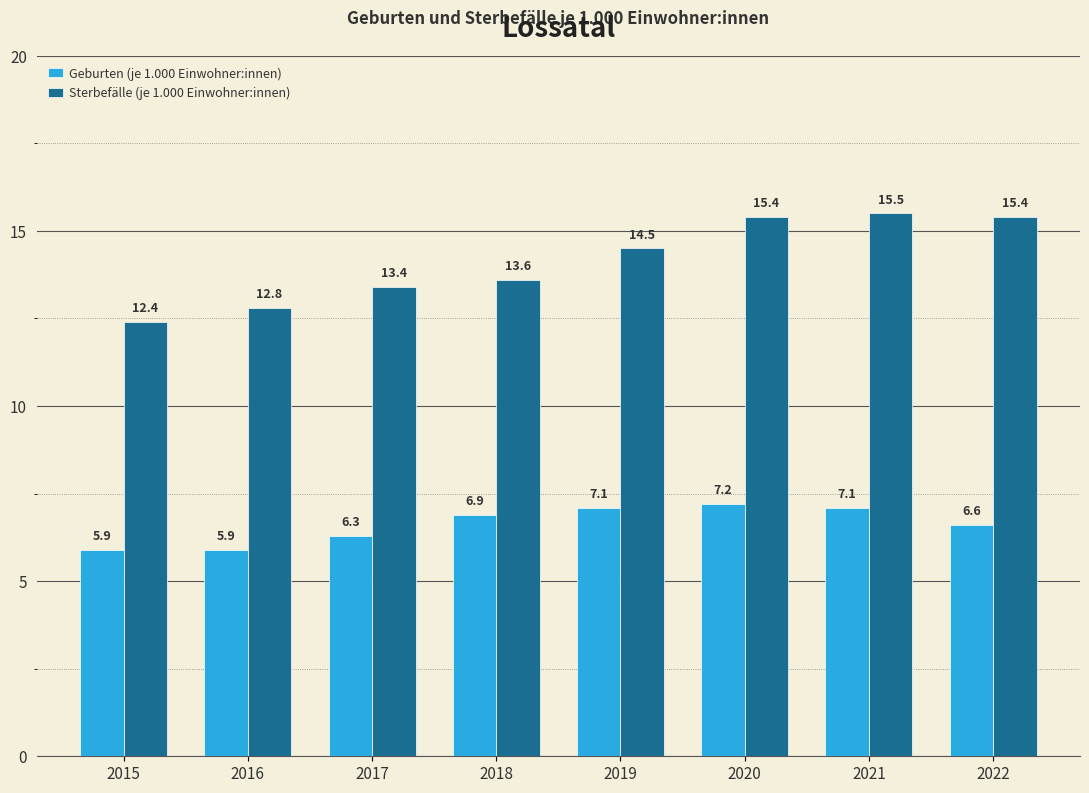

What is the sum of the Geburten (je 1.000 Einwohner:innen) values at 2018 and 2022?

13.5